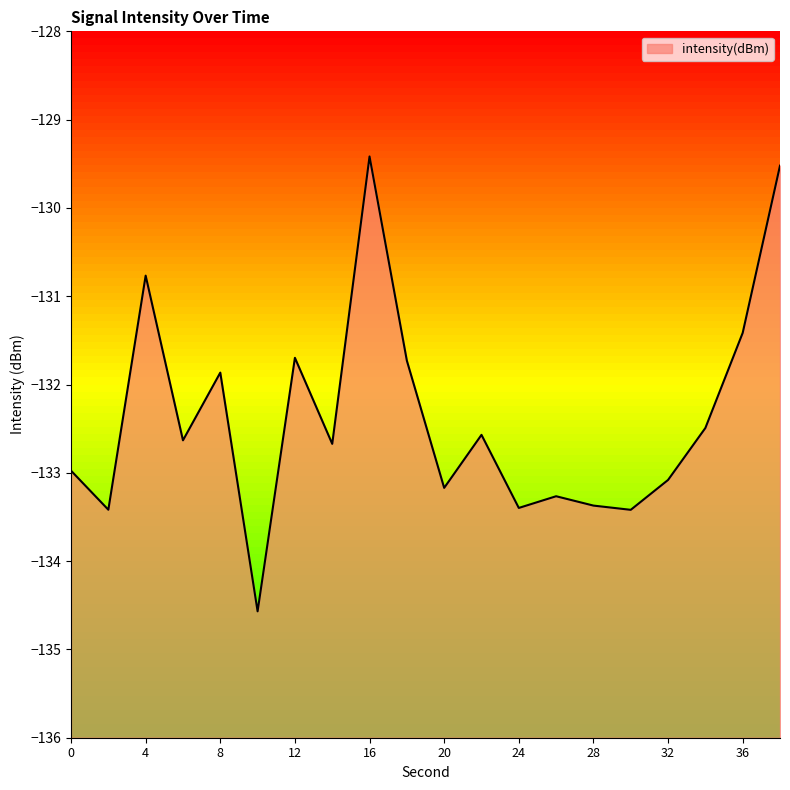

How many series are shown in this chart?

1